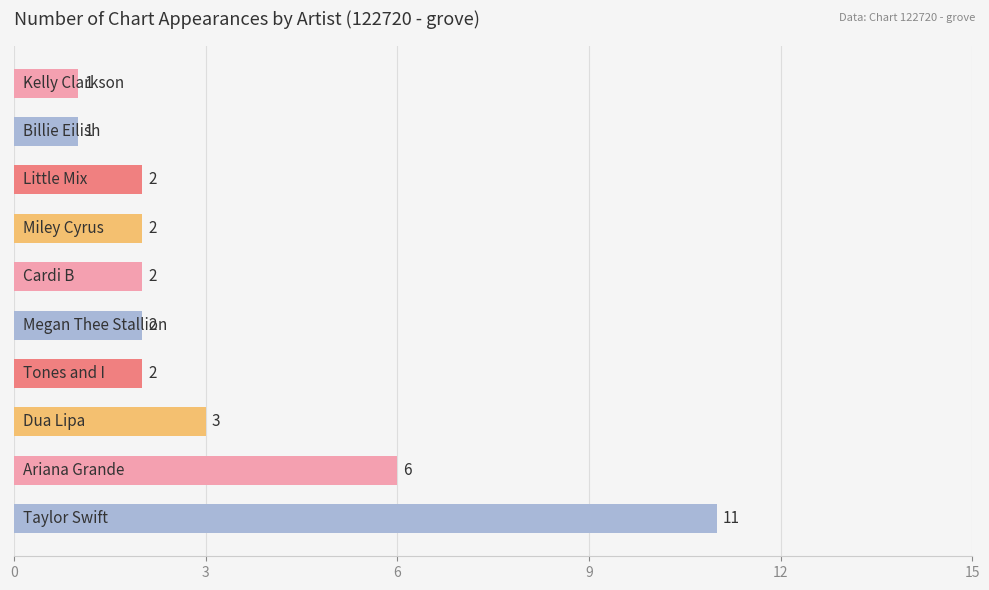

What is the average value?

3